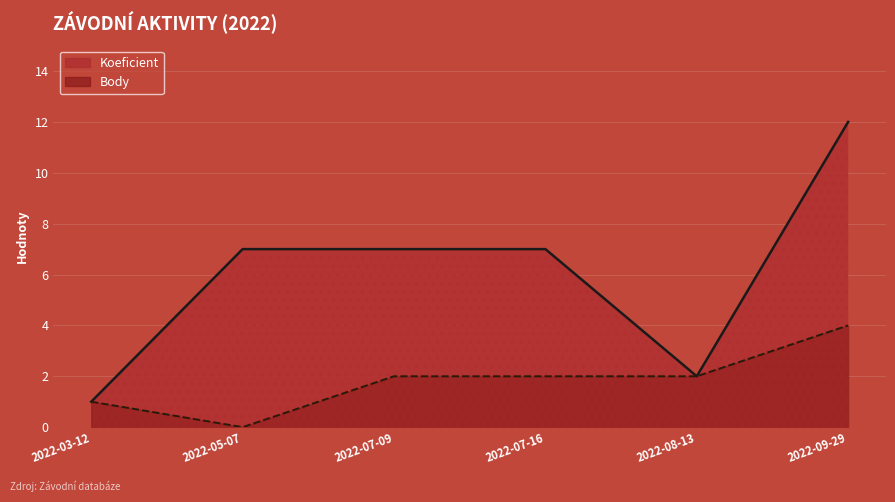

Rank the series at 2022-07-09 from highest to lowest value.

Koeficient, Body